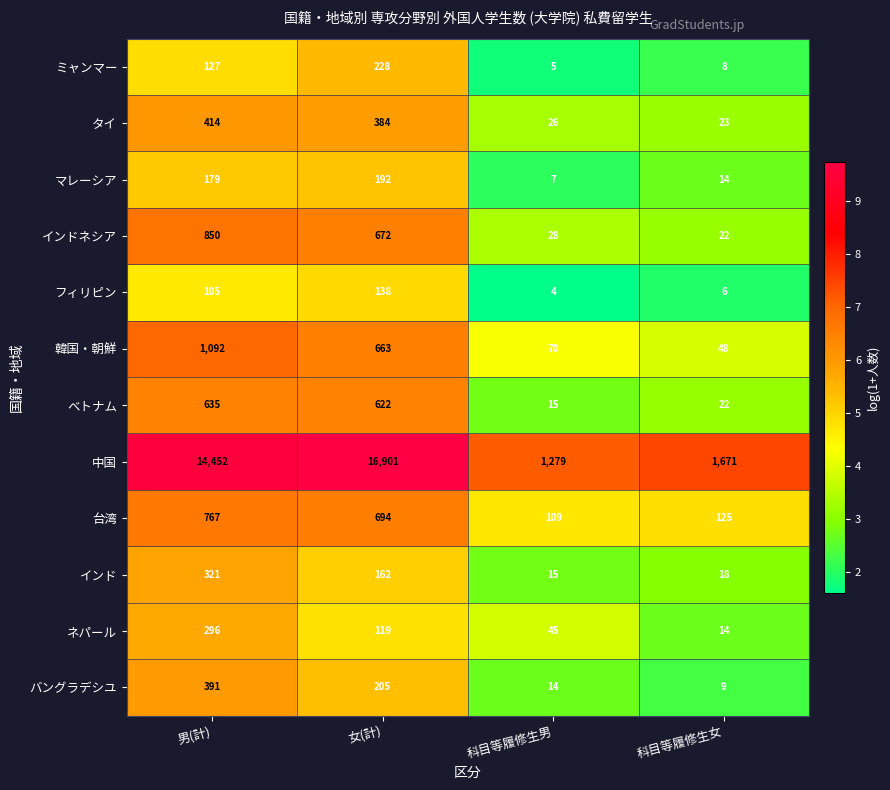

Between 女(計) and 科目等履修生女, which series saw the biggest shift?

中国